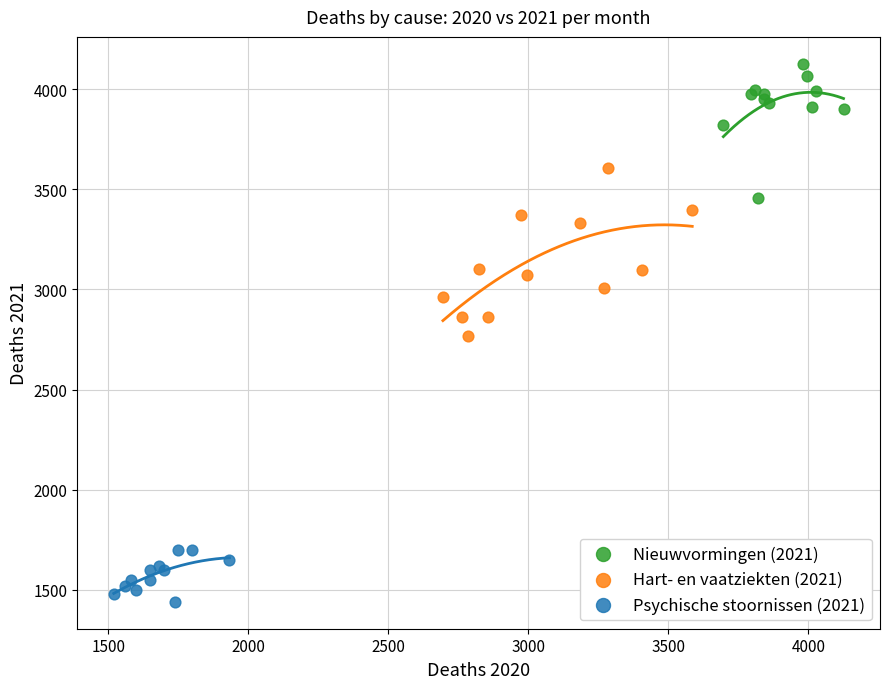

Which series reaches the minimum Y coordinate?

Psychische stoornissen (2021)